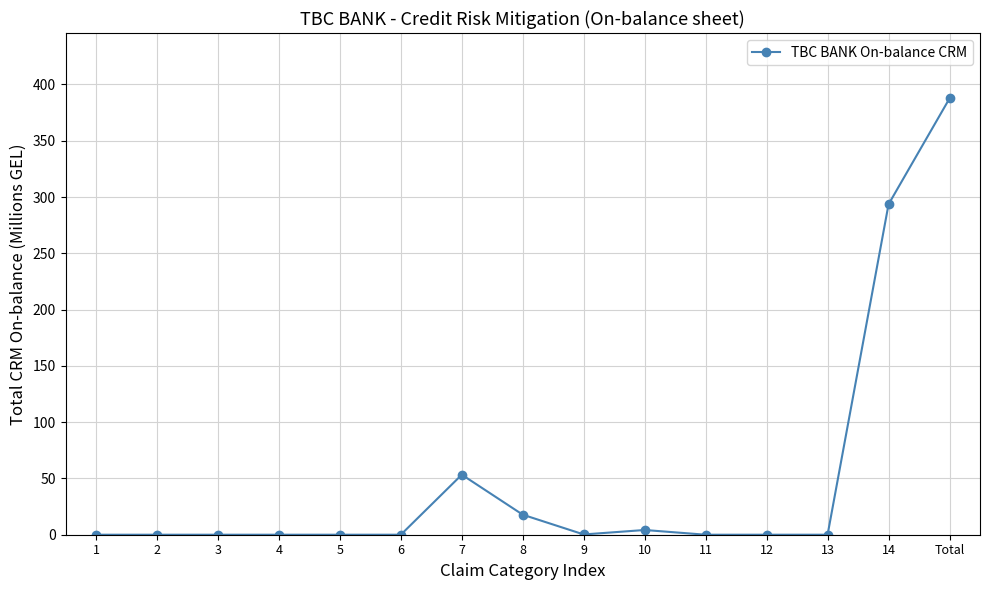

What is the label of the 11th point from the left?

11